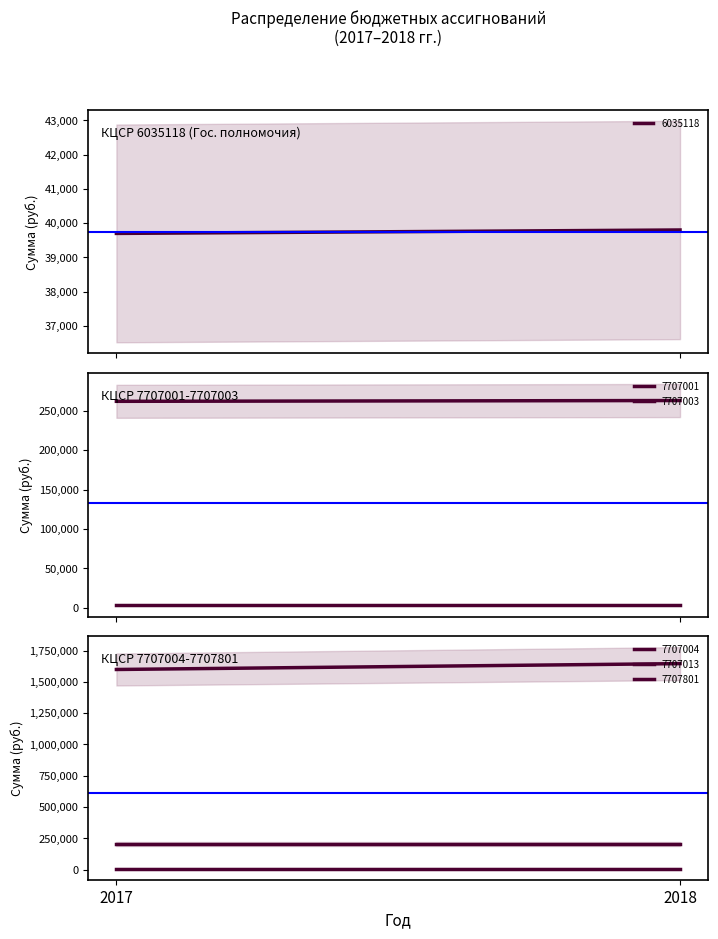

Between 2018 and 2017, which is larger?

2018